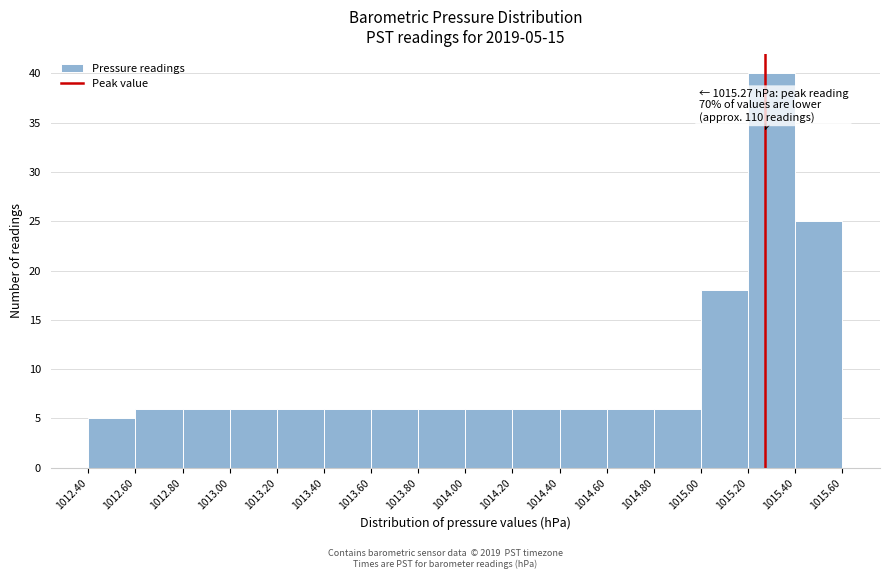

Over which range of the x-axis is the bar tallest?

1015.20 to 1015.40